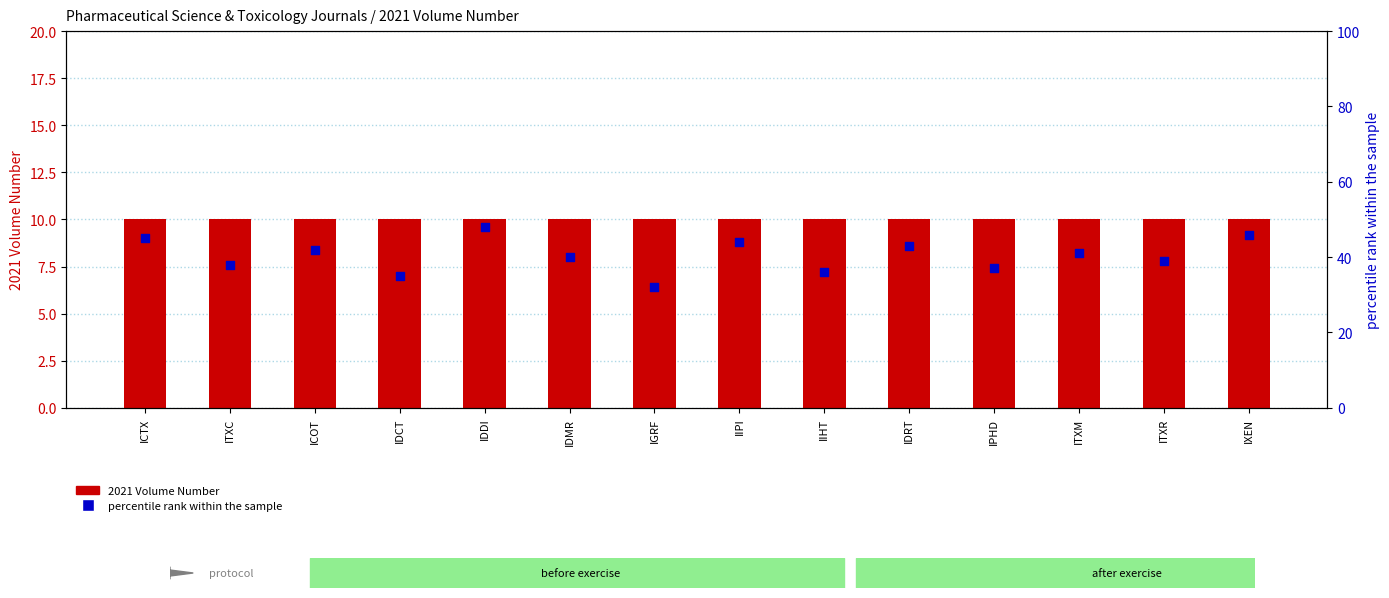

Which series reaches the maximum Y coordinate?

percentile rank within the sample